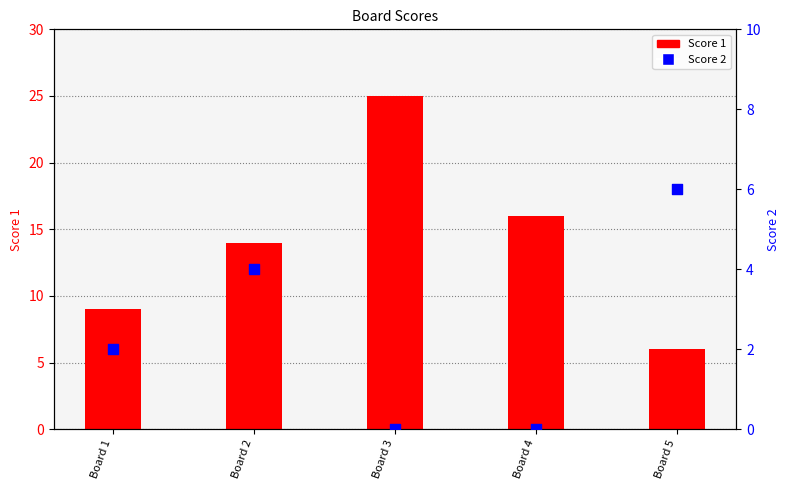

Which series has the widest spread of Y values?

Score 1